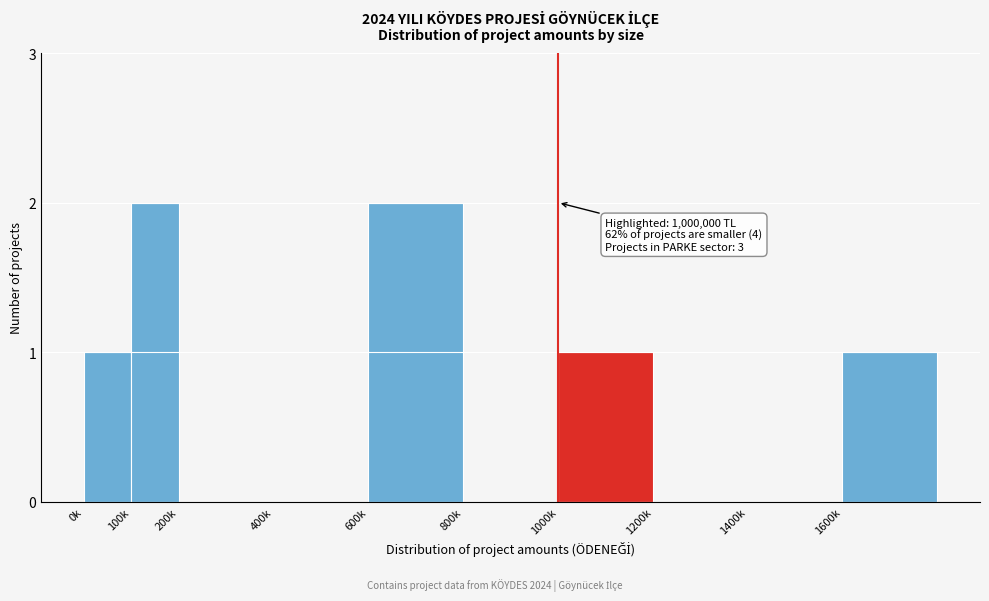

Reading left to right, list all the values displayed in this chart.

0k=1	100k=2	200k=0	400k=0	600k=2	800k=0	1000k=1	1200k=0	1400k=0	1600k=1